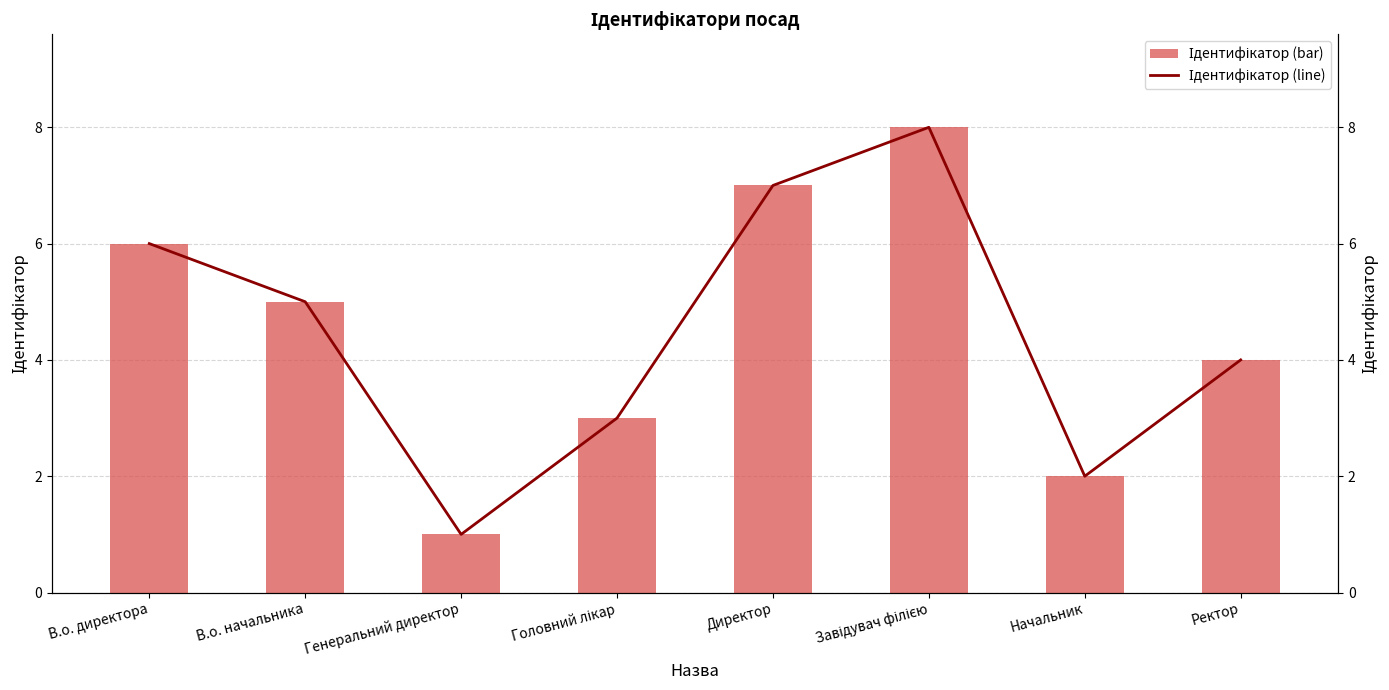

Count the number of data series in this chart.

2